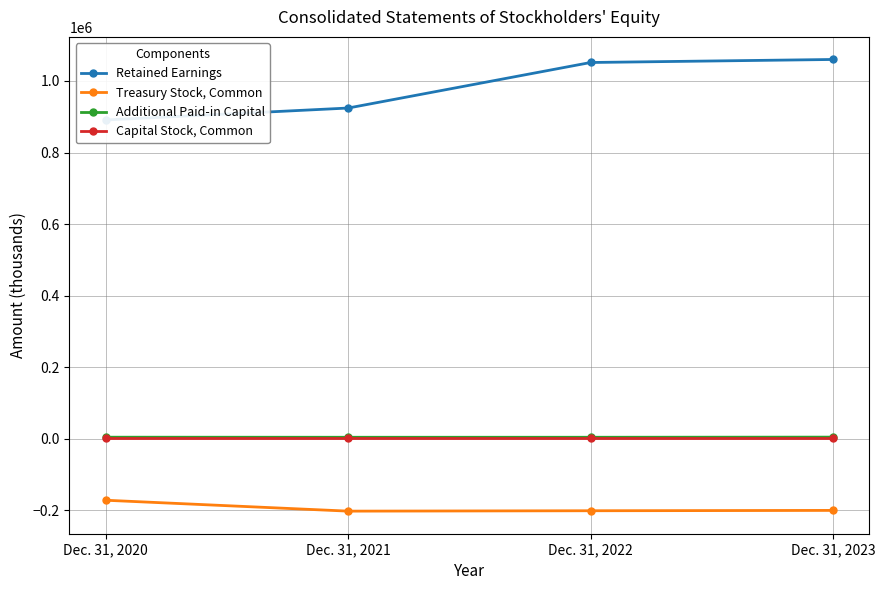

What are all the series names shown in the legend?

Retained Earnings, Treasury Stock, Common, Additional Paid-in Capital, Capital Stock, Common